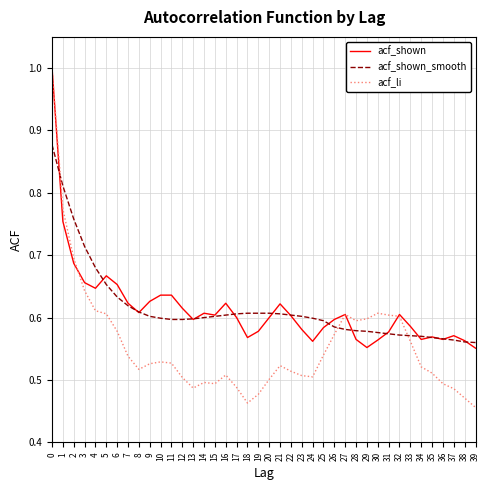

At 10, list the series in order from smallest to largest.

acf_li, acf_shown_smooth, acf_shown